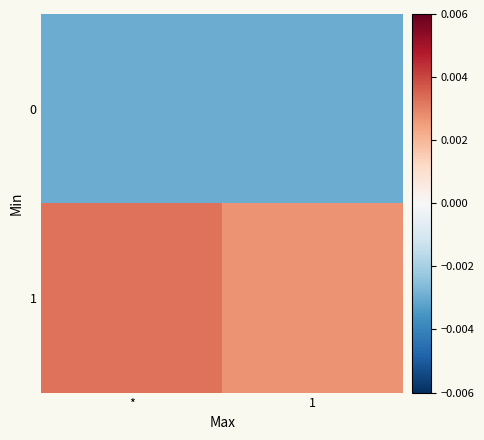

At which category does the chart reach its peak across all series?

*